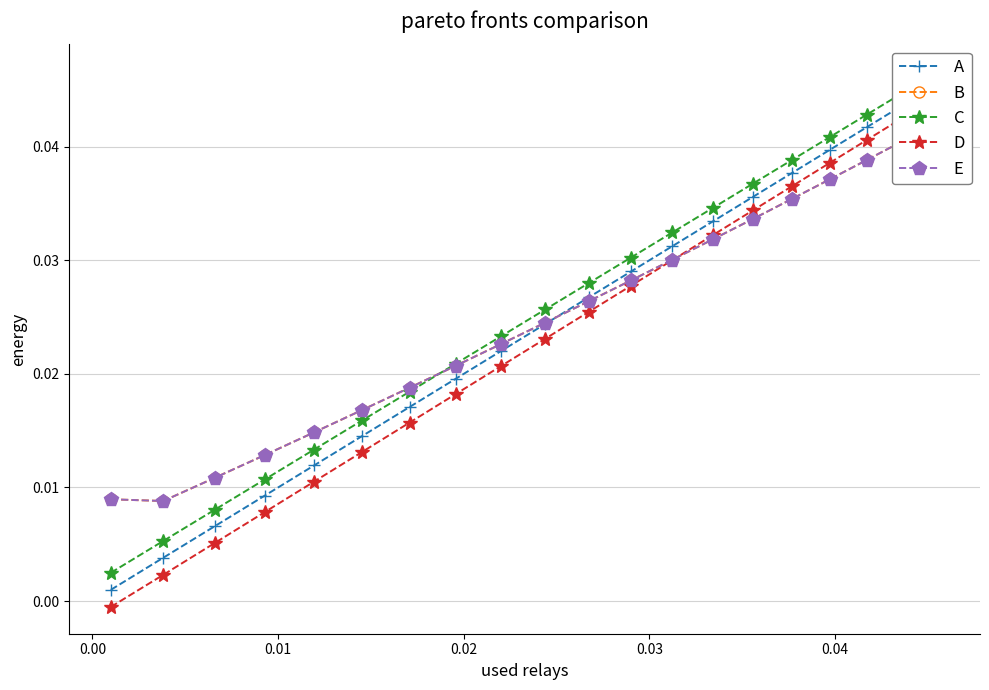

Does the chart have visible grid lines?

Yes